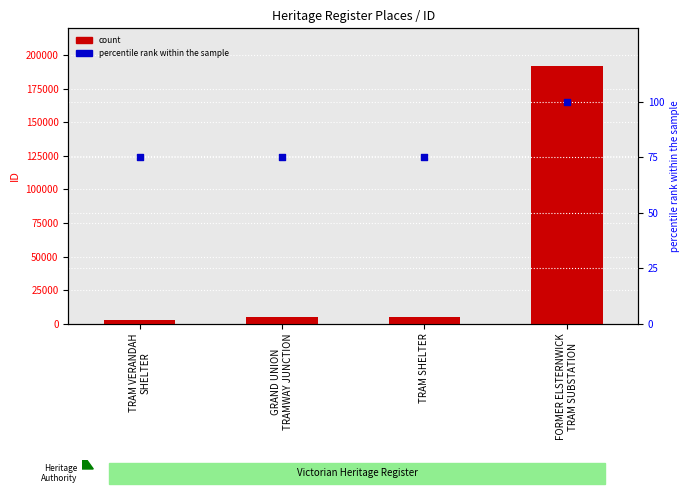

Which series reaches the minimum Y coordinate?

percentile rank within the sample